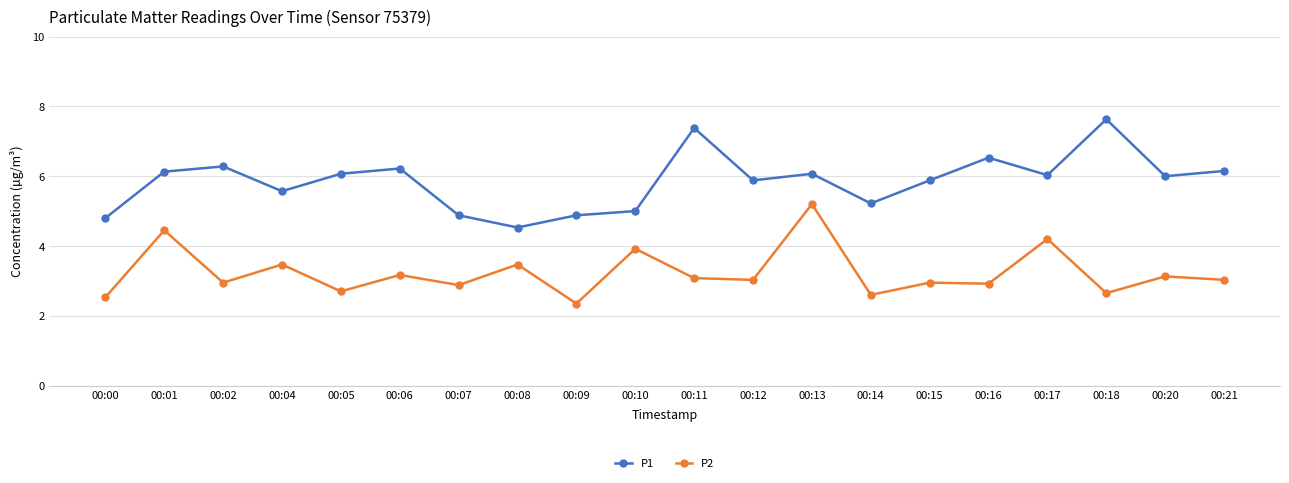

The P2 series shows 3.0 at 00:15. True or false?

True